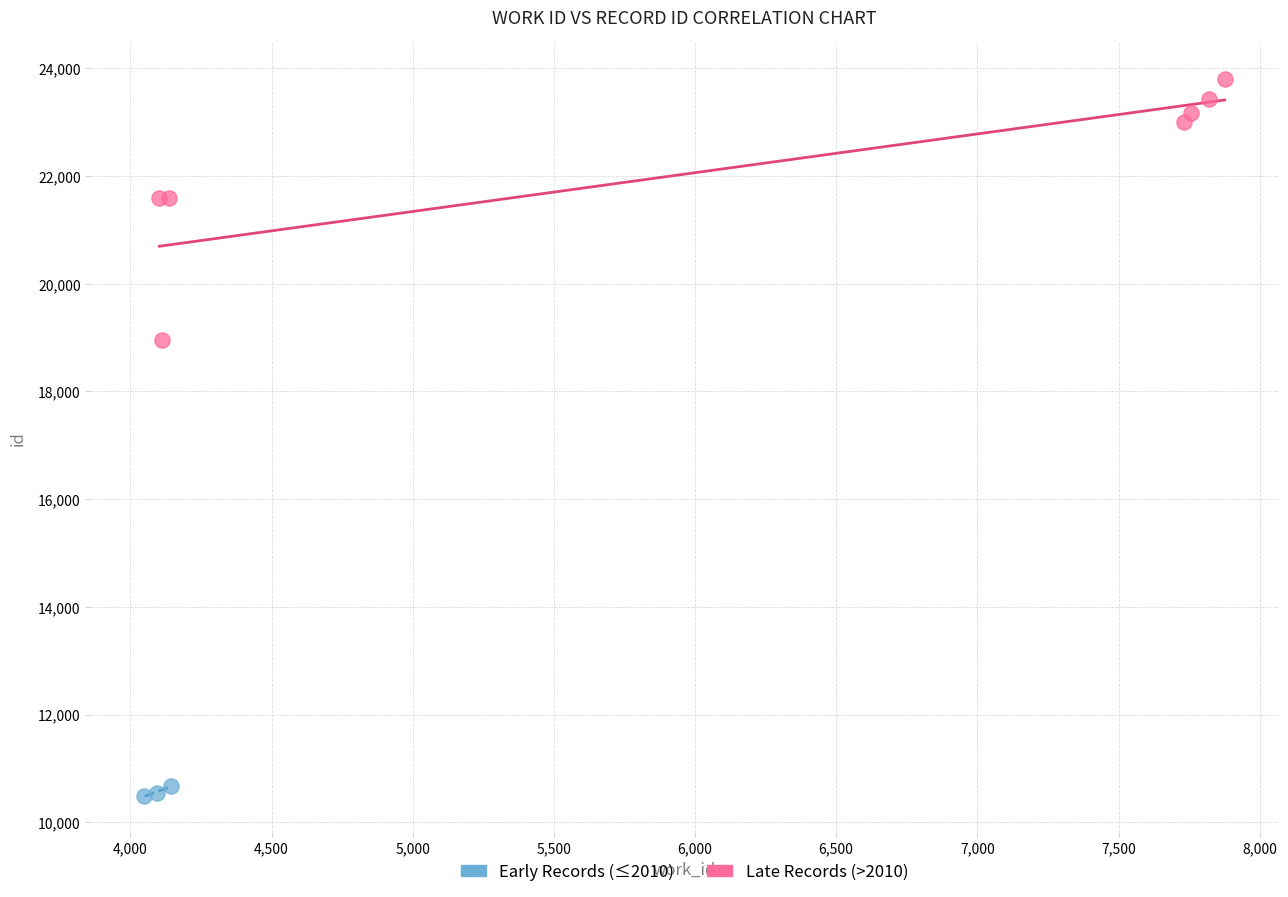

Which series contains the highest Y value?

Late Records (>2010)